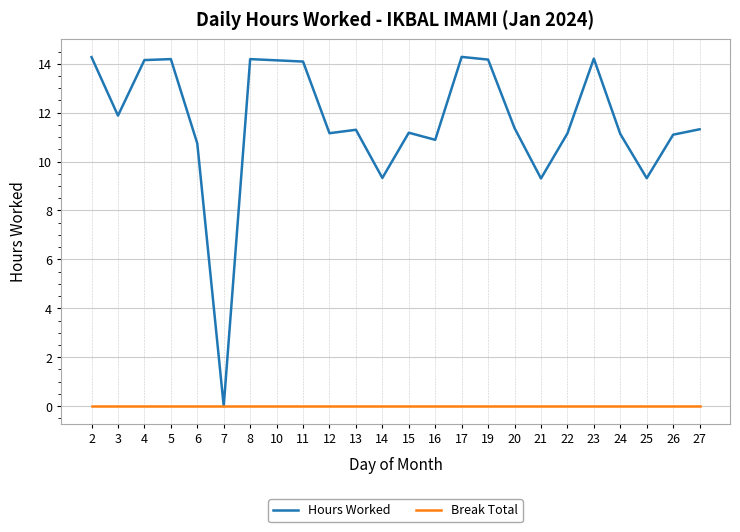

True or false: Hours Worked has more than 1 interior local peaks.

True